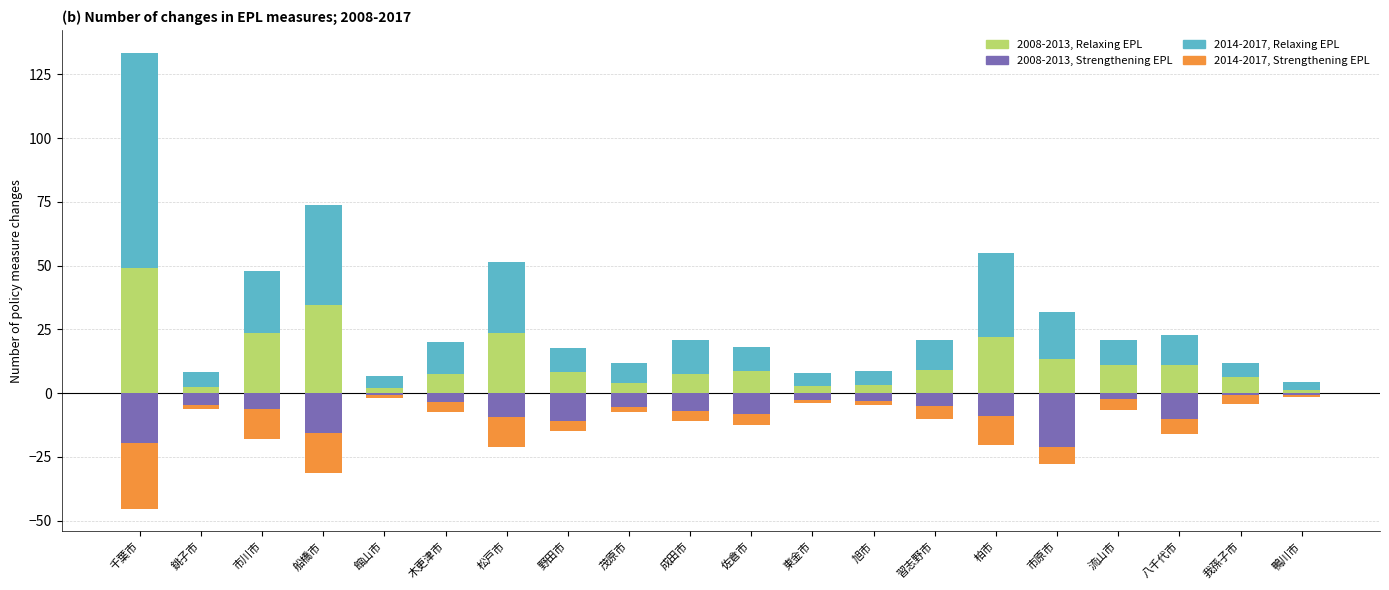

How many data points does each series have?

20